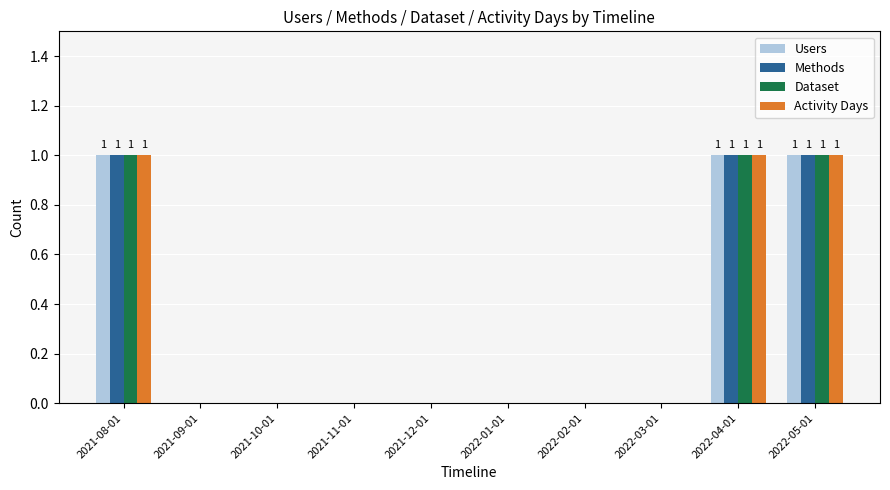

The value of Methods at 2021-12-01 is 0. True or false?

True